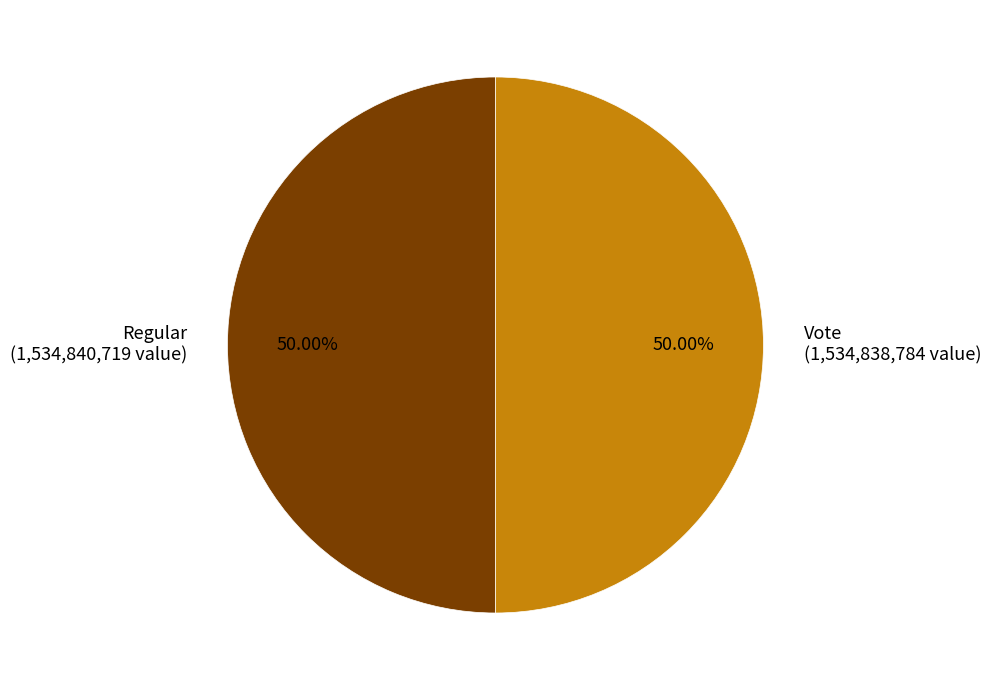

How many segments does this pie chart have?

2